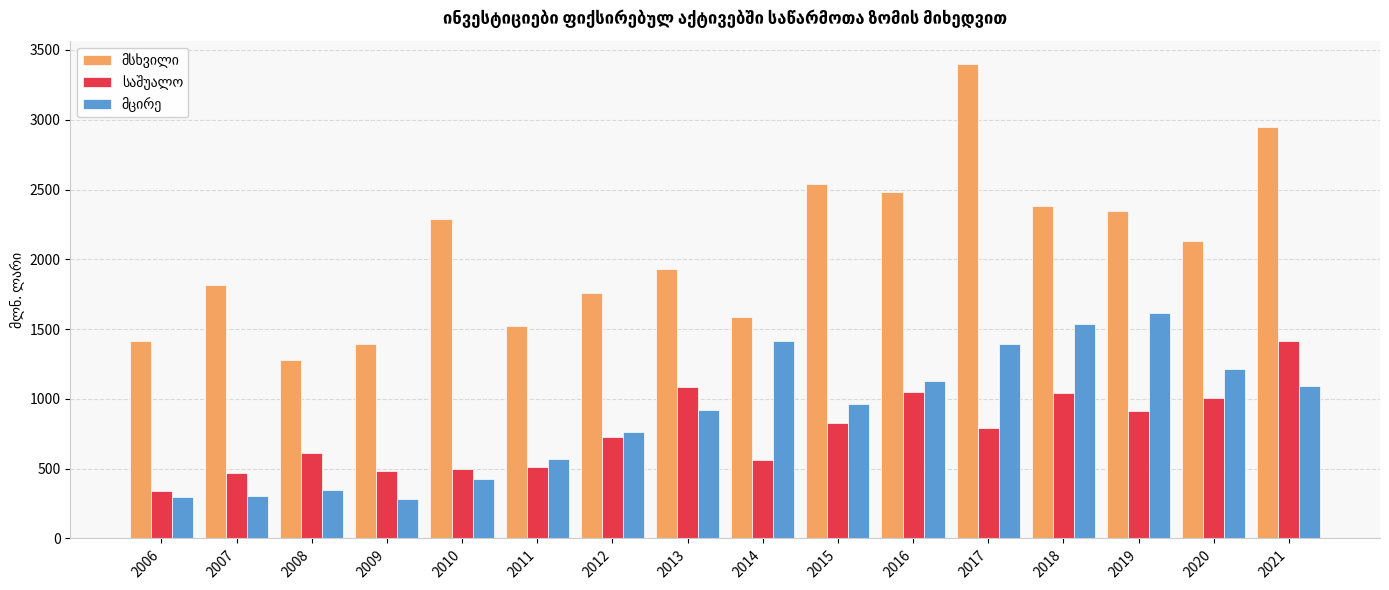

What is the maximum value shown in the chart?

3396.7